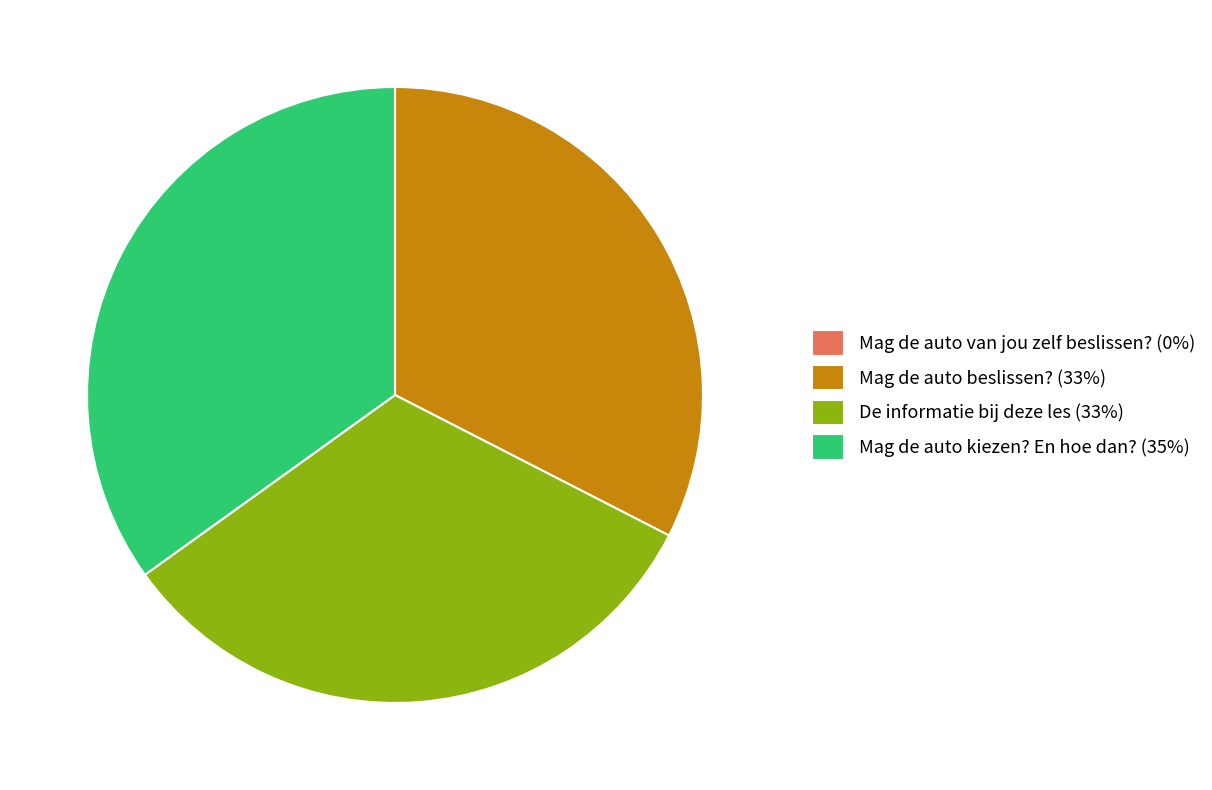

Is it true that Mag de auto kiezen? En hoe dan? (35%) is 35% of the pie?

True